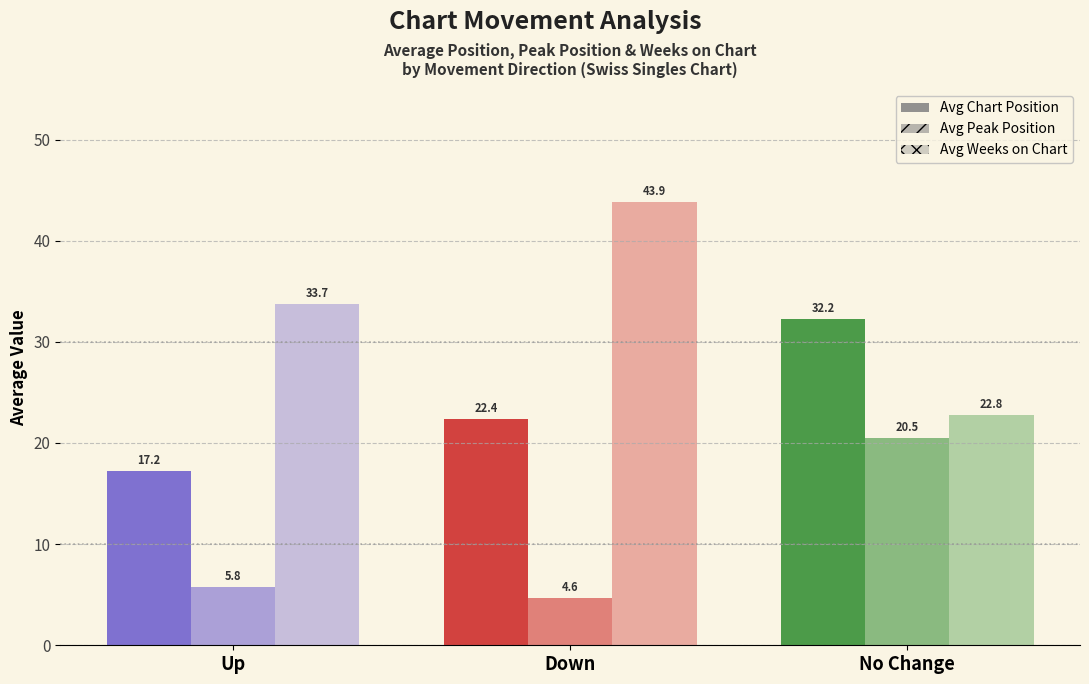

Count the number of data series in this chart.

3